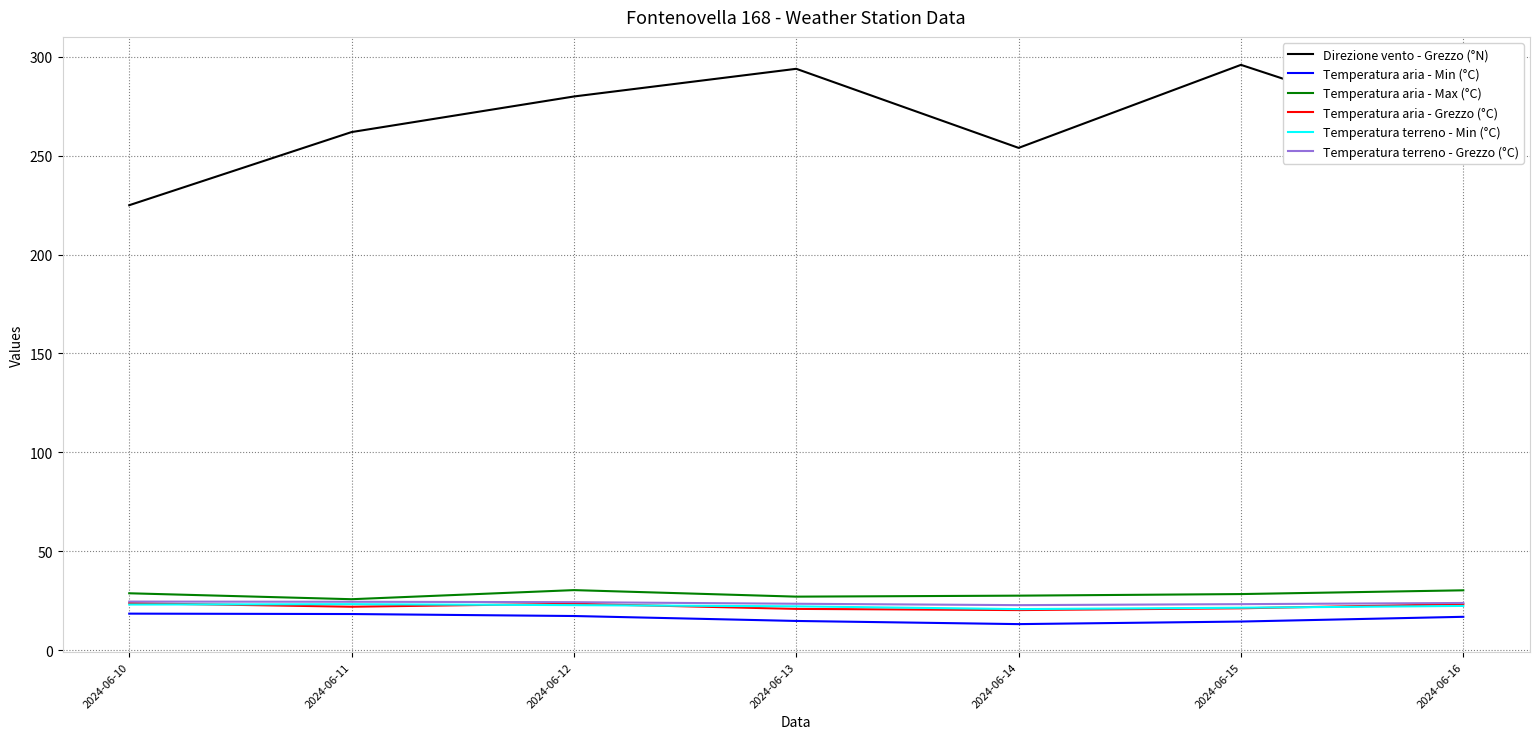

True or false: Direzione vento - Grezzo (°N) and Temperatura terreno - Grezzo (°C) cross at least once.

False